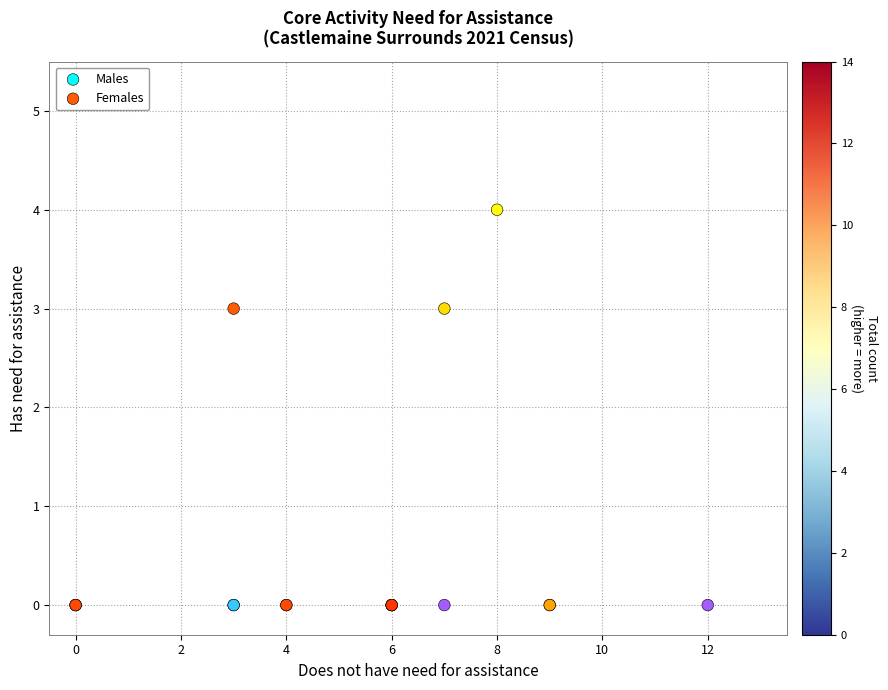

Which series reaches the maximum Y coordinate?

Females